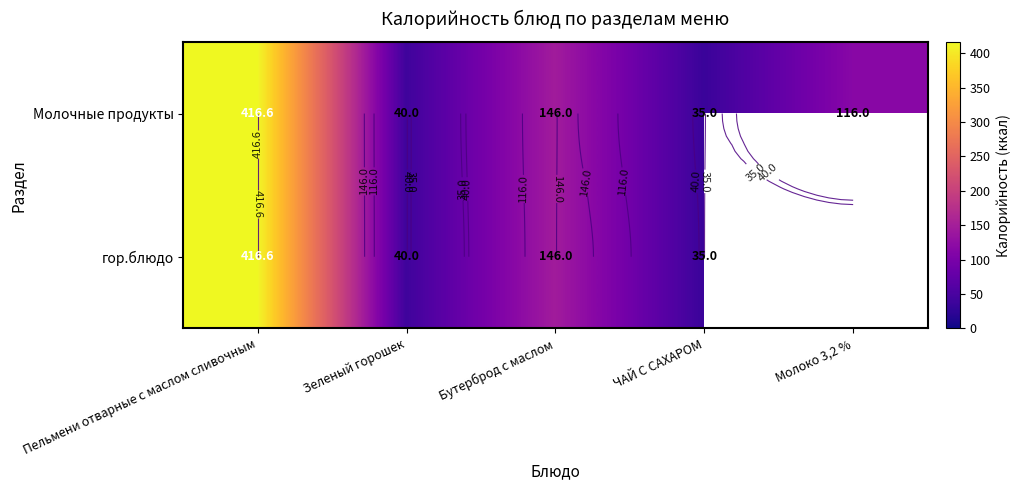

Between Бутерброд с маслом and Молоко 3,2 %, which series saw the biggest shift?

гор.блюдо